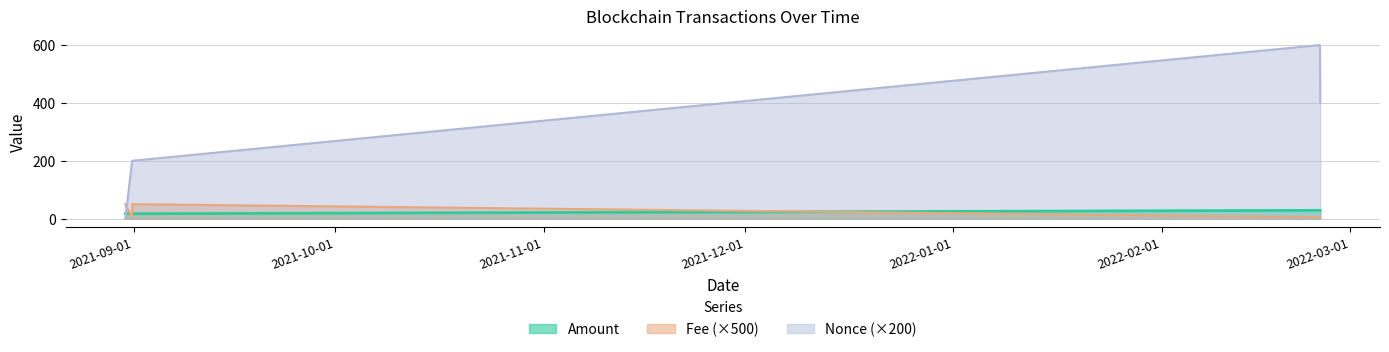

True or false: Amount has a value of 17.0 at 2021-08-30 17:51.

True